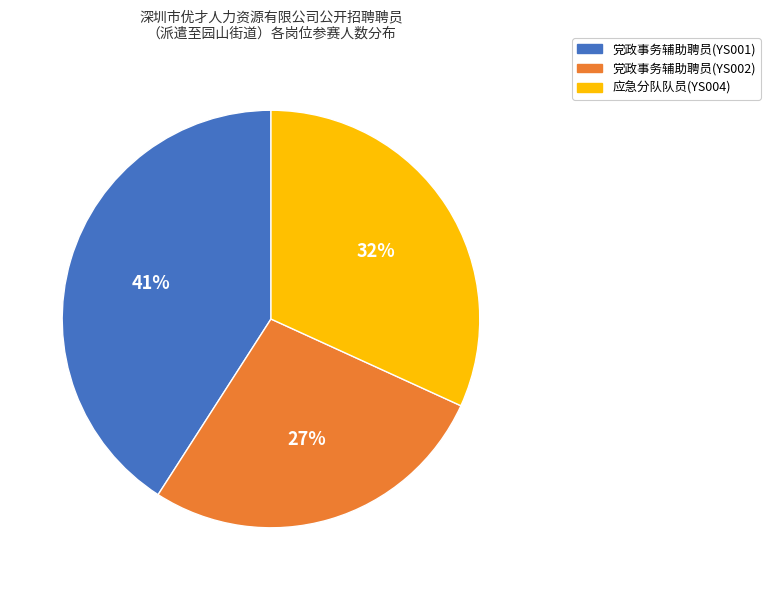

Rank the categories by value from highest to lowest.

党政事务辅助聘员(YS001), 应急分队队员(YS004), 党政事务辅助聘员(YS002)